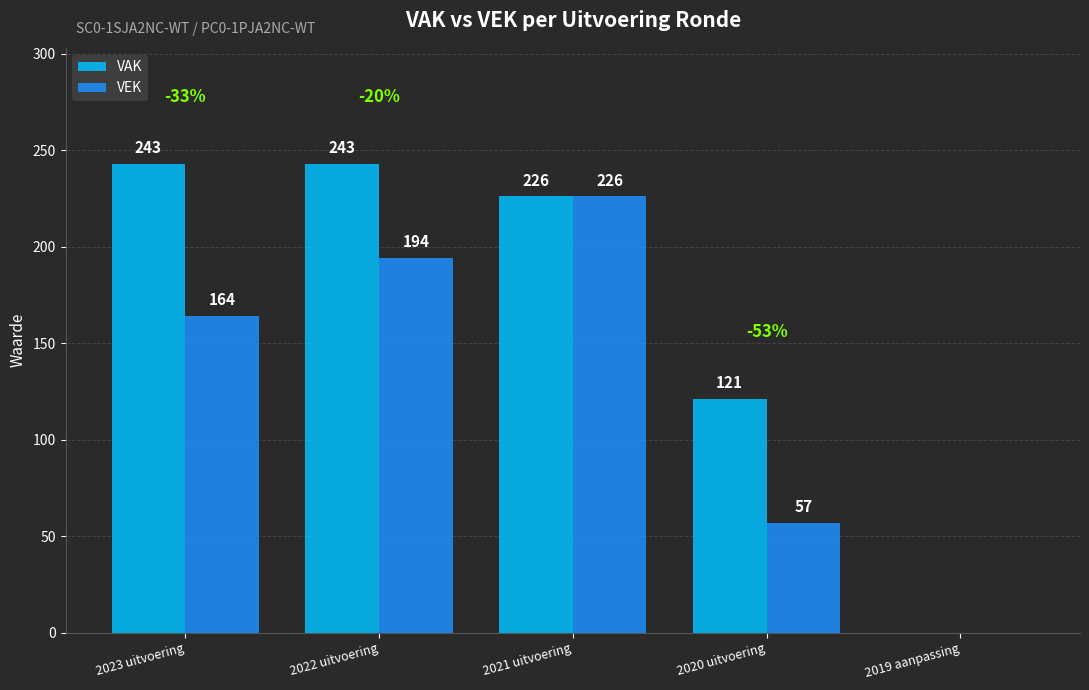

Which series has the widest spread of values?

VAK